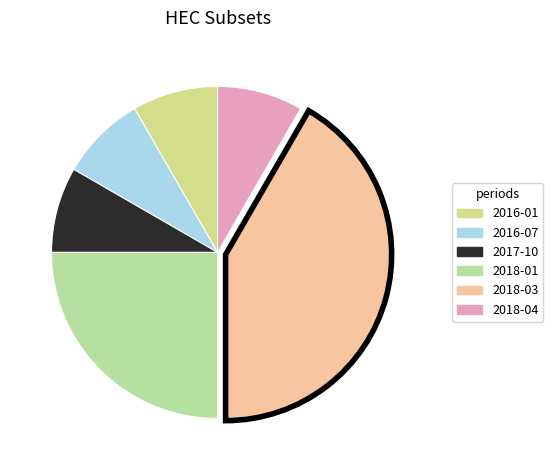

What is the largest slice in the pie chart?

2018-03